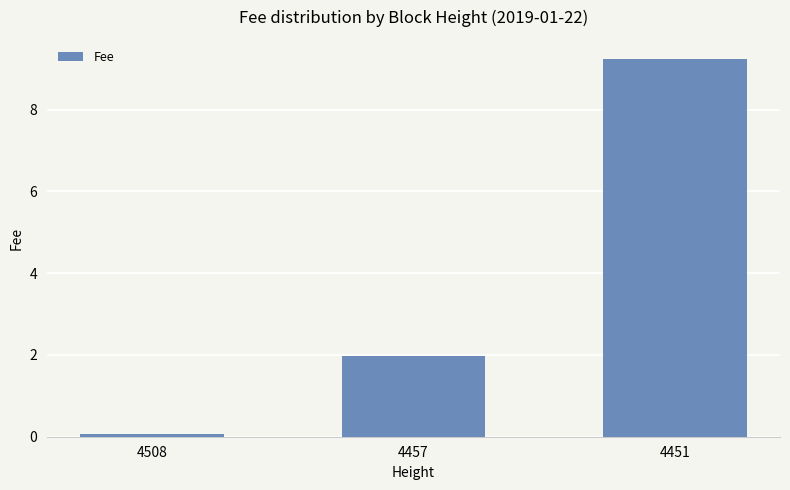

List the labels in order of value, largest first.

4451, 4457, 4508